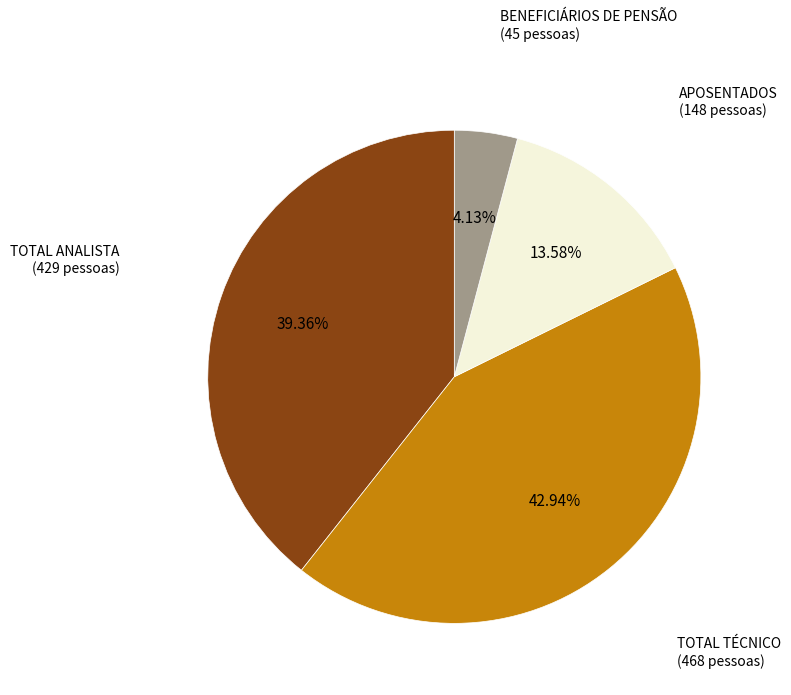

Which slice is the smallest?

BENEFICIÁRIOS DE PENSÃO